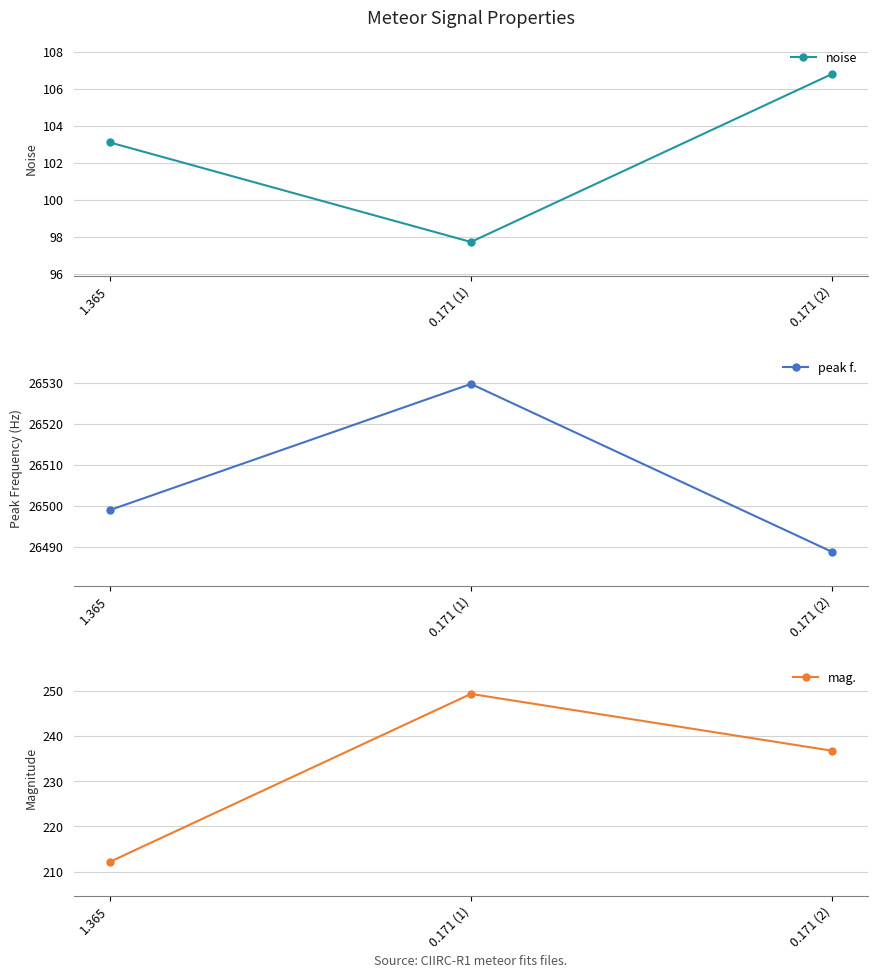

At which label does peak f. first exceed 26499?

0.171 (1)